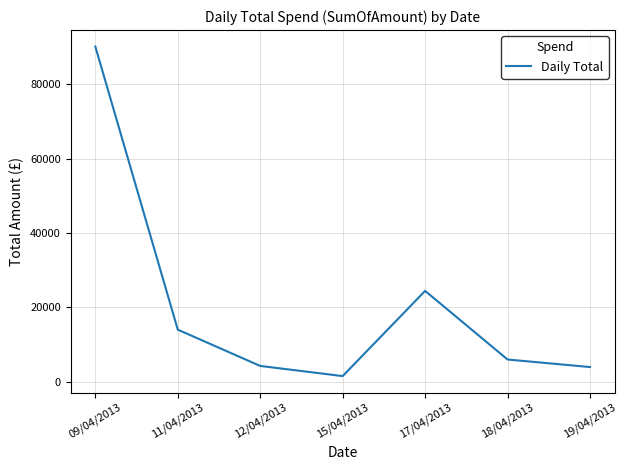

Which label corresponds to the largest value in the chart?

09/04/2013